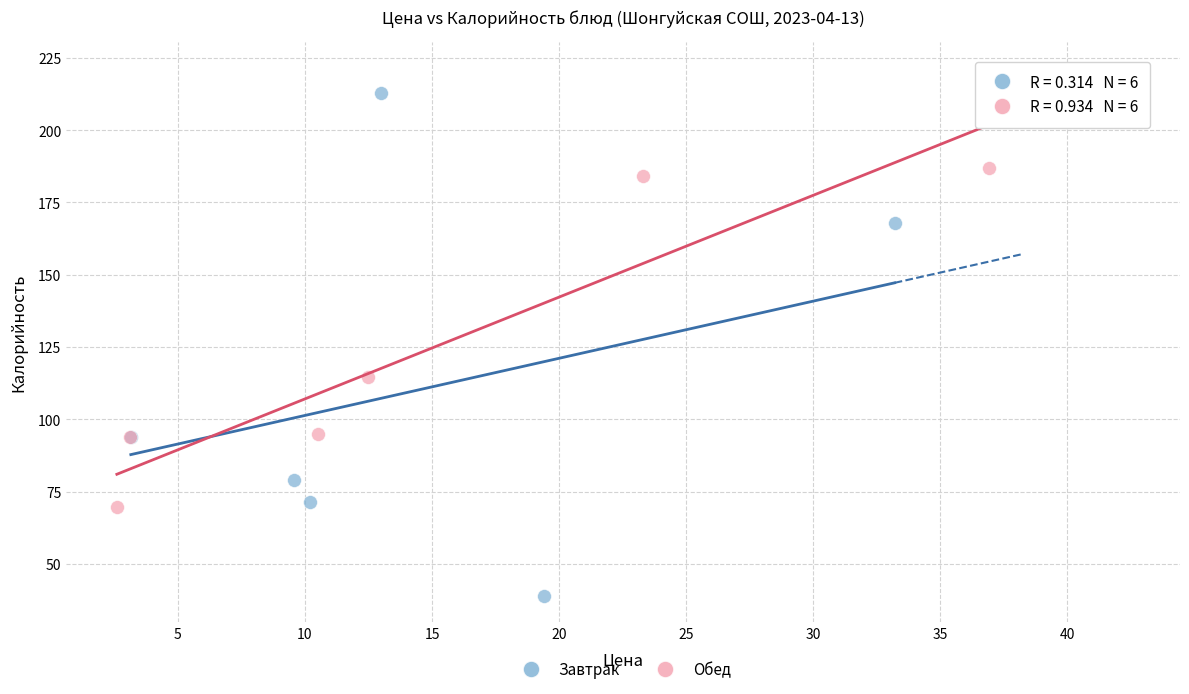

Which series reaches the minimum Y coordinate?

Завтрак